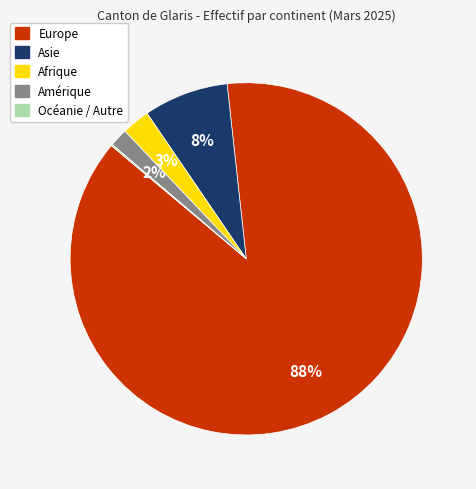

To the nearest percent, what is the average slice percentage?

20%